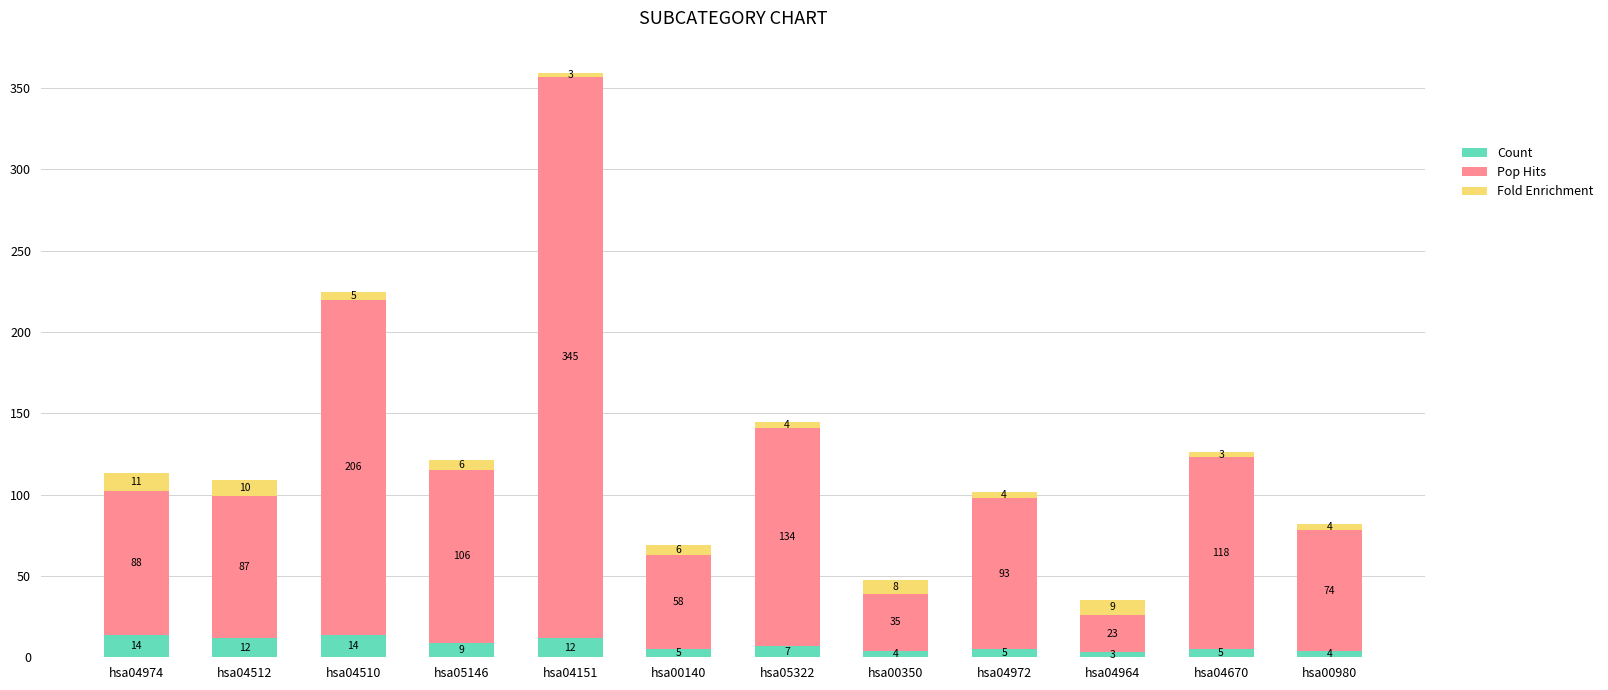

At which category is the sum across all series the highest?

hsa04151